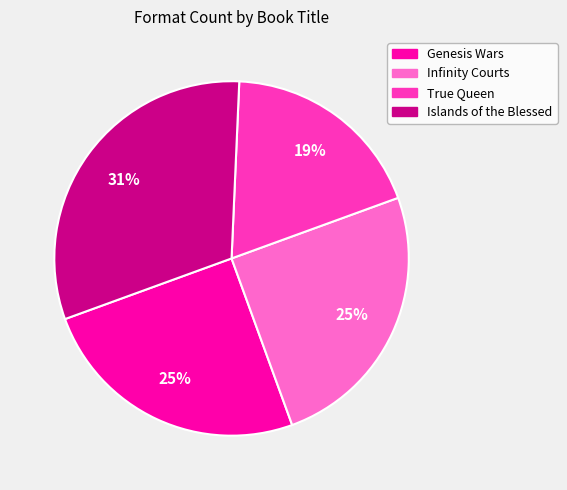

To the nearest percent, what portion does Genesis Wars represent?

25%